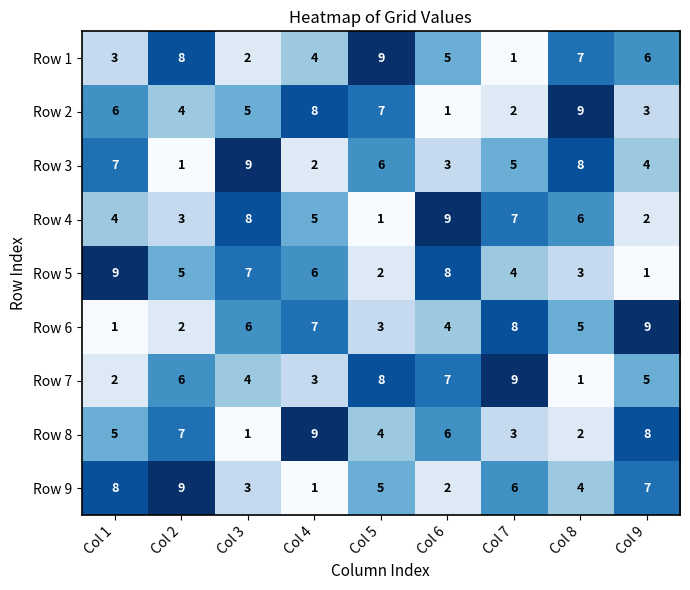

Between Col 2 and Col 3, which series saw the biggest shift?

Row 3